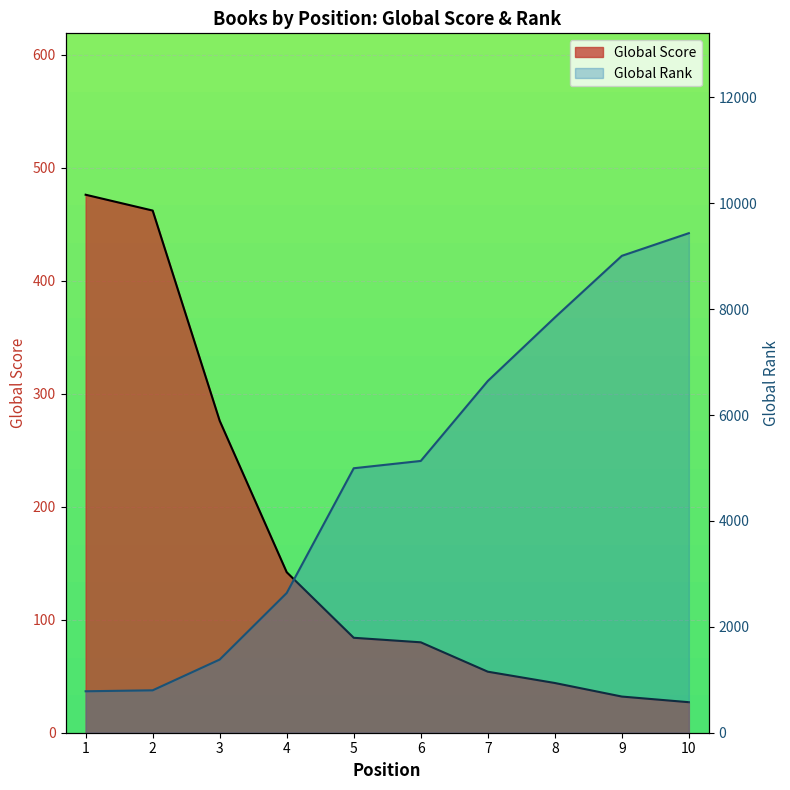

Which series has the largest total across all categories?

Global Rank